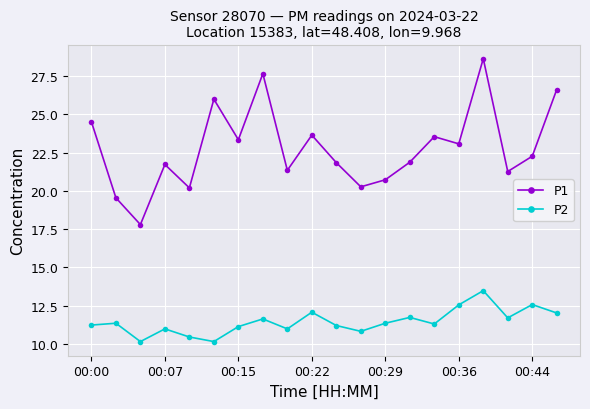

What is the difference between the maximum and minimum values in the P2 series?

3.3